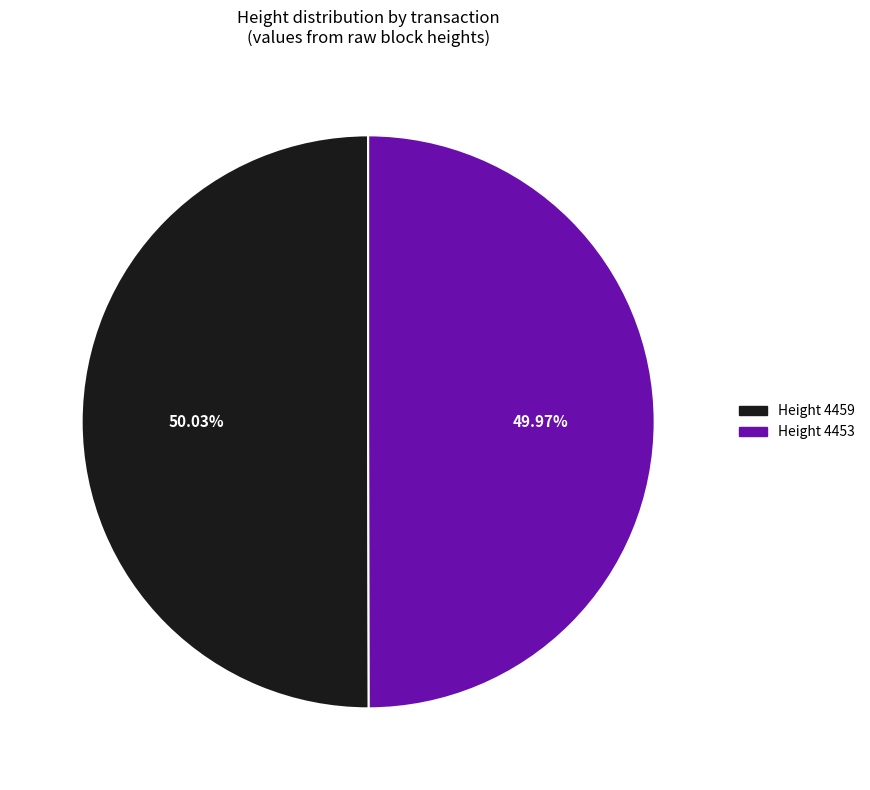

True or false: Height 4459 accounts for 37% of the total.

False